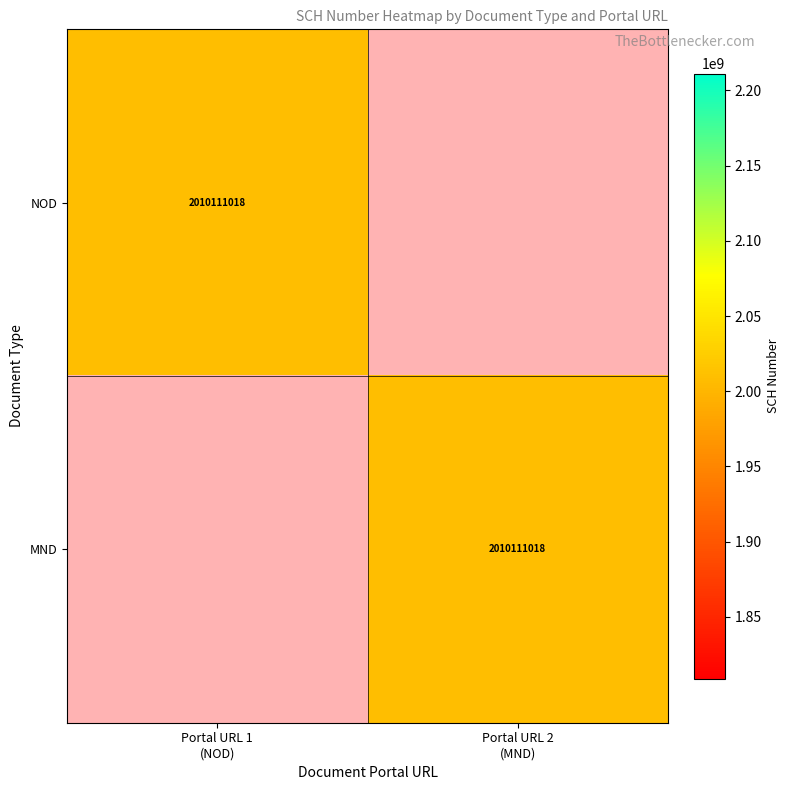

Which series has the largest range (max minus min)?

NOD